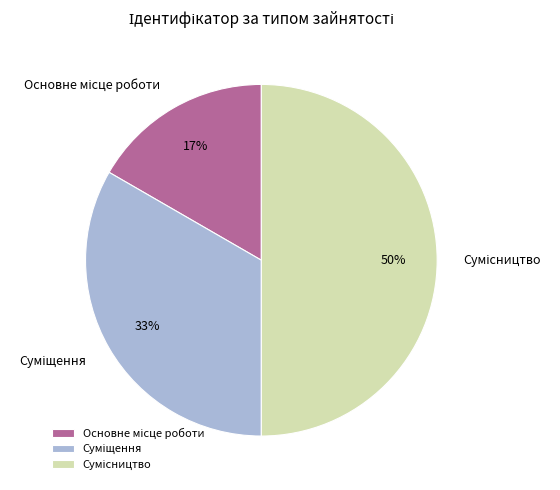

To the nearest percent, what is the difference between the largest and smallest slice percentages?

33%